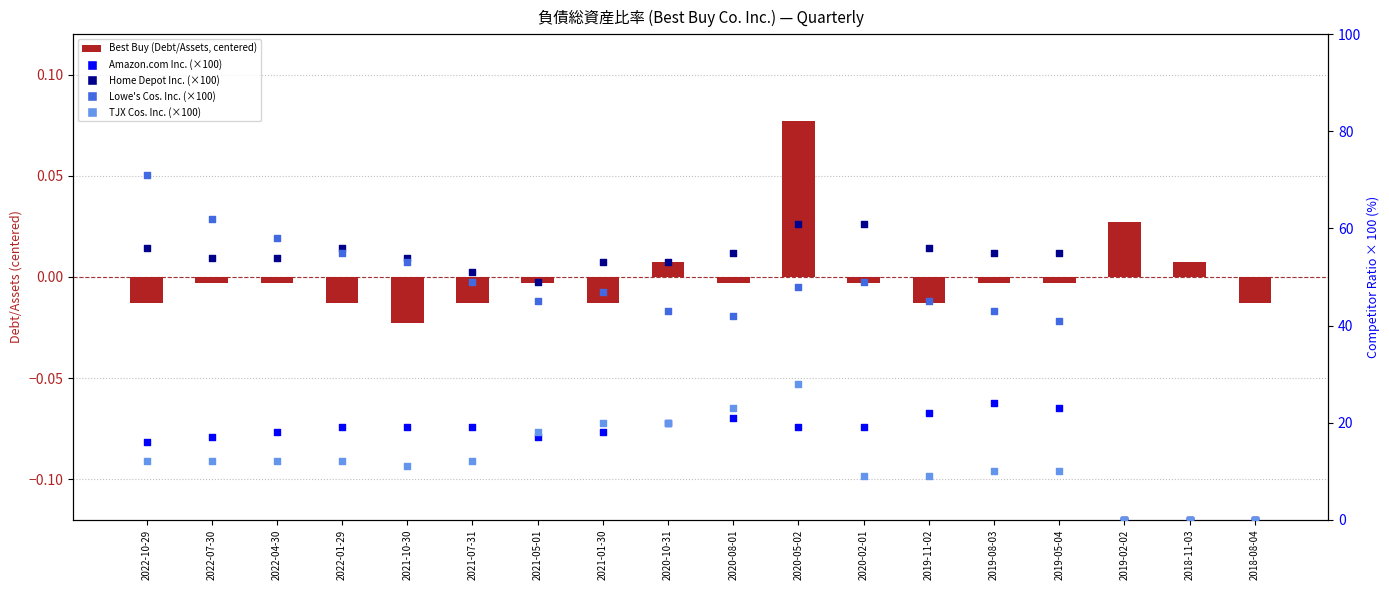

Which series contains the lowest Y value?

Best Buy (Debt/Assets)